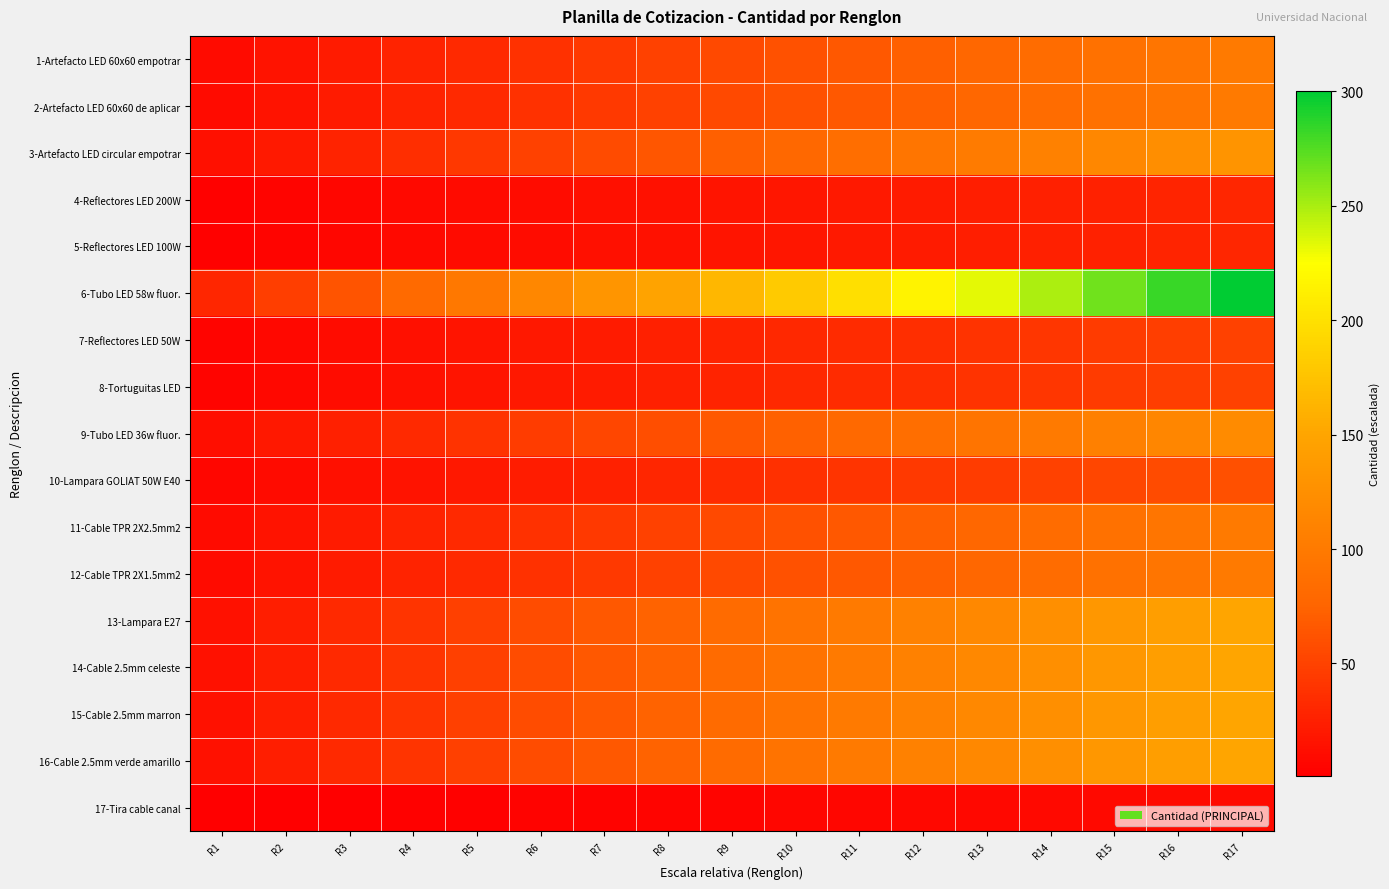

At how many categories does at least one series exceed 236?

4